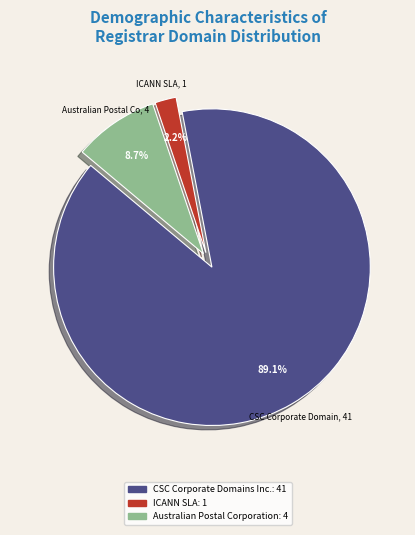

Is there a majority slice in this chart?

Yes